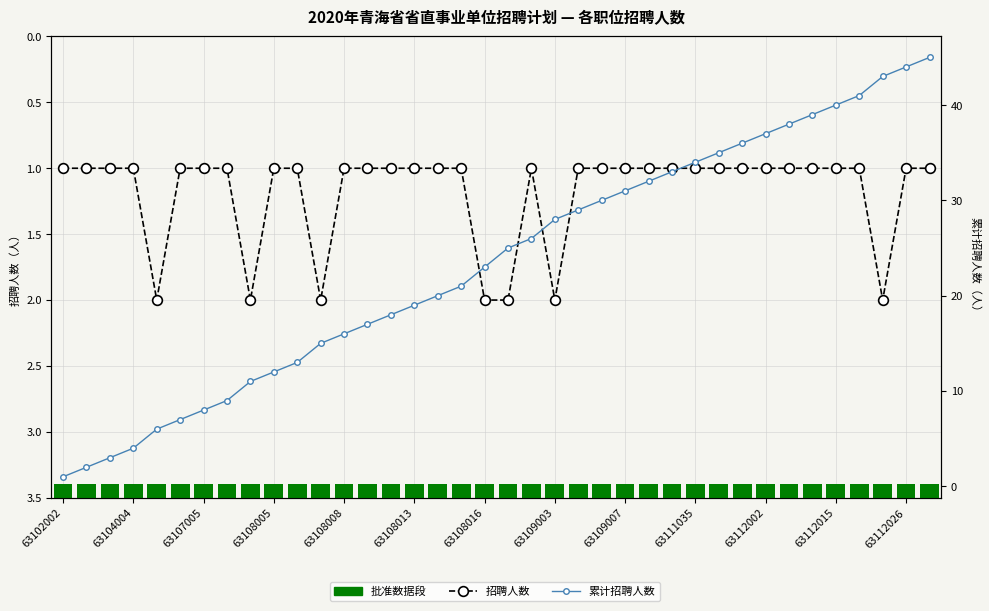

Does the chart contain any negative values?

No